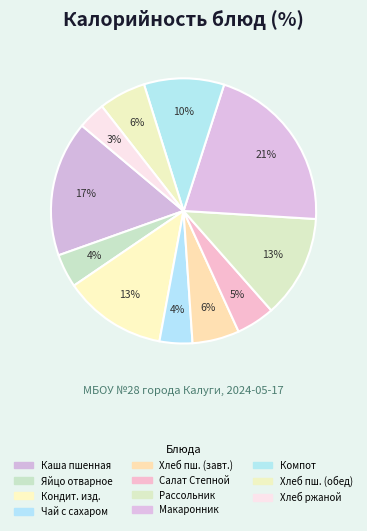

How many segments does this pie chart have?

11